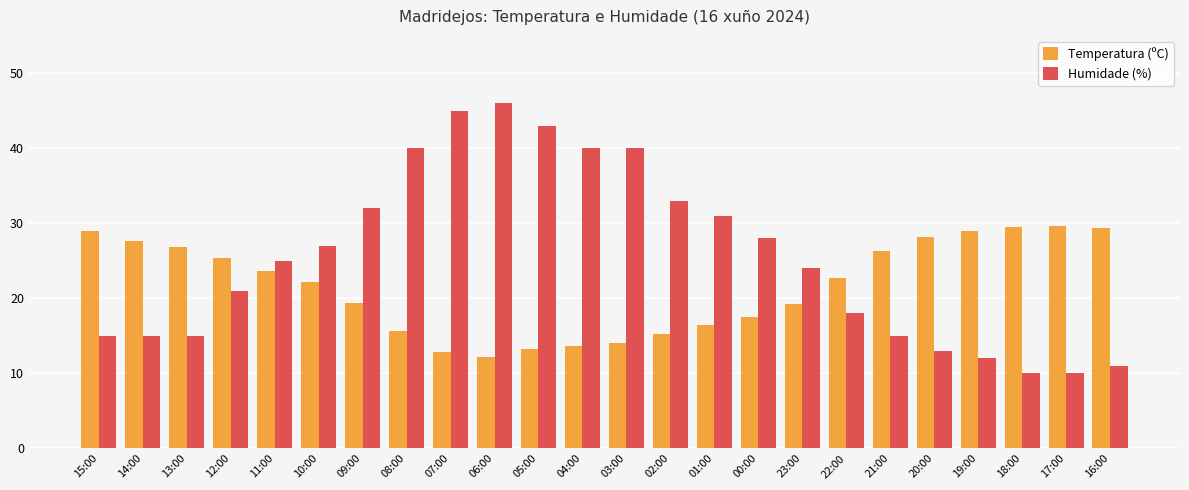

What is the maximum value for Humidade (%)?

46.0